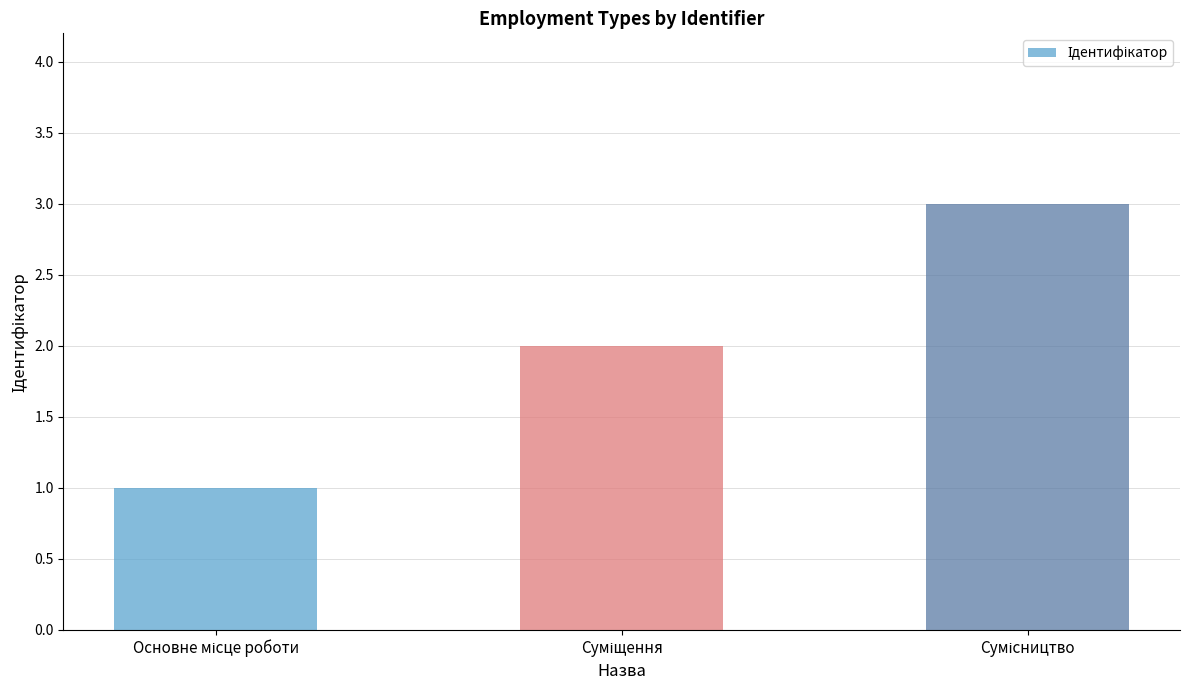

What is the sum of all values?

6